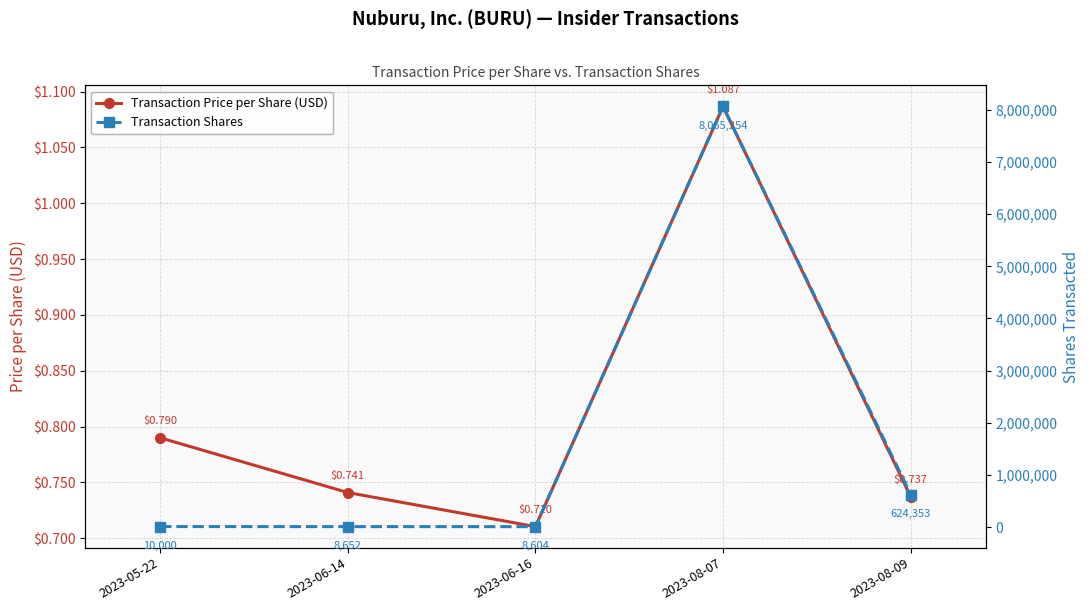

At which category does Transaction Shares reach its first local peak?

2023-08-07